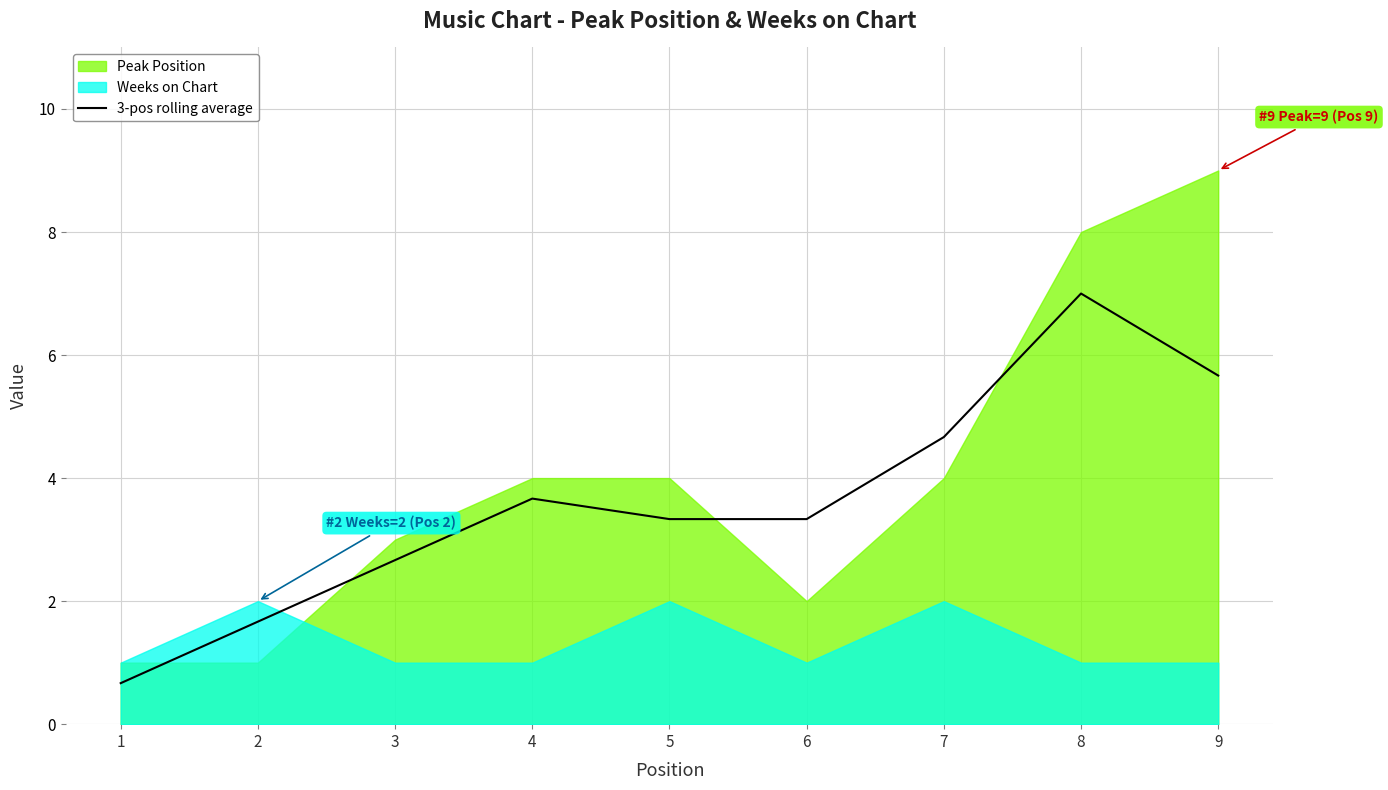

What is the approximate value at 4?

3.7